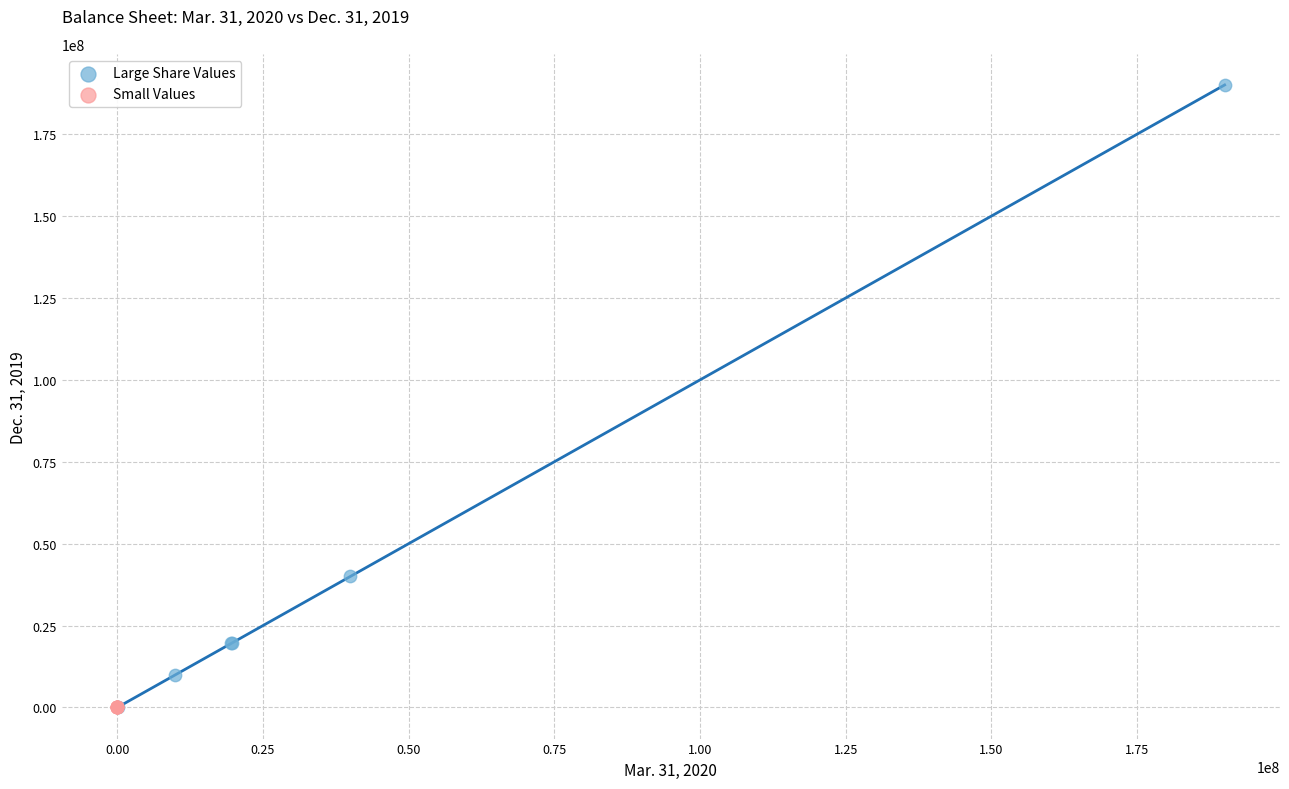

Which series has the largest Y range (max minus min)?

Large Share Values